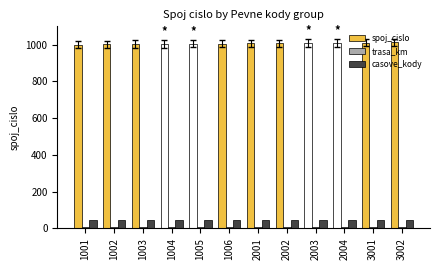

The value of casove_kody at 2004 is 46. True or false?

True